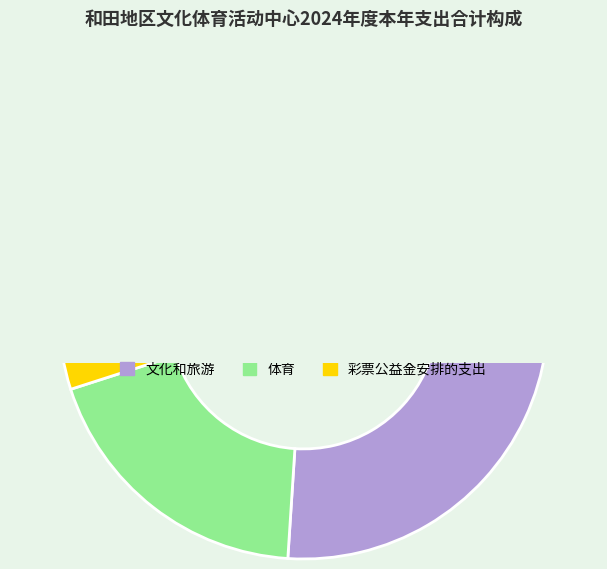

Count the number of slices in the pie.

3